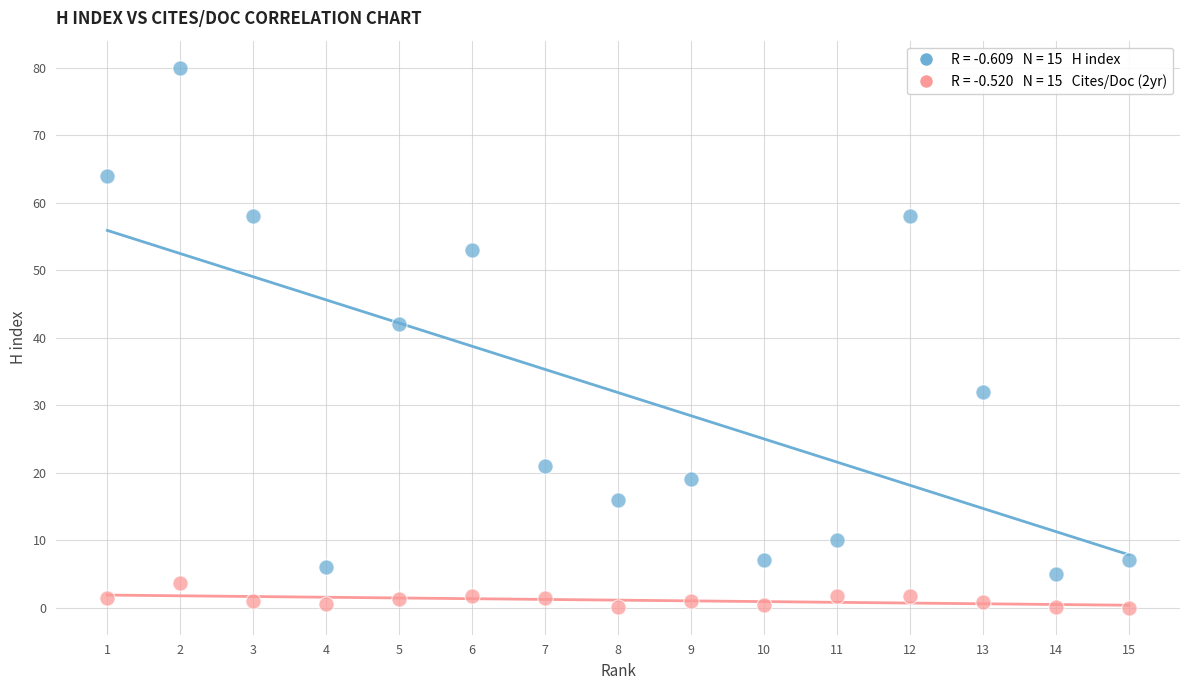

Across all series, what Y value is closest to 40?

42.0